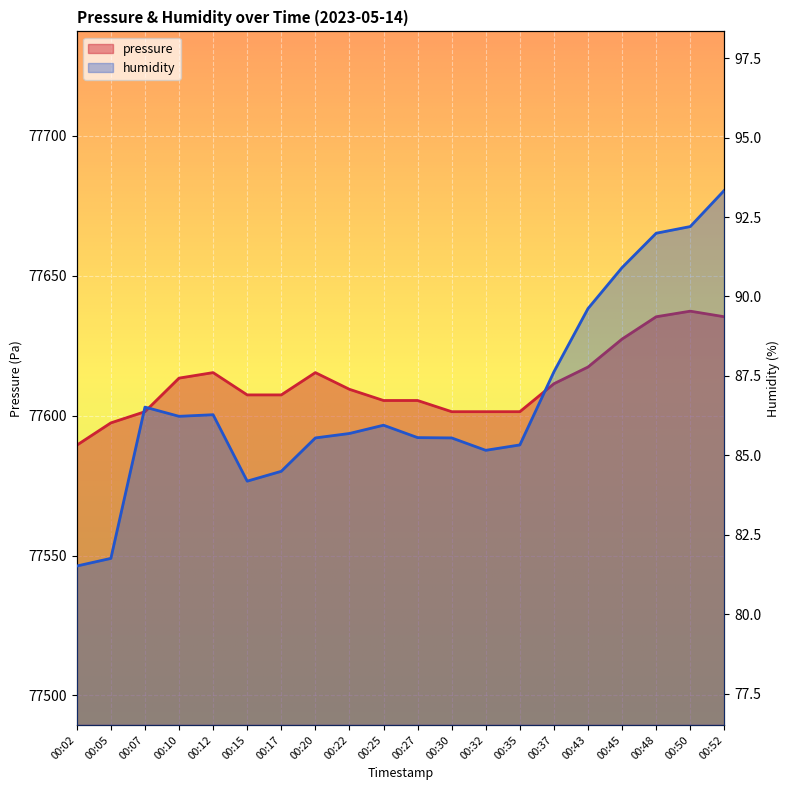

Where is humidity nearest to the value 87?

00:07